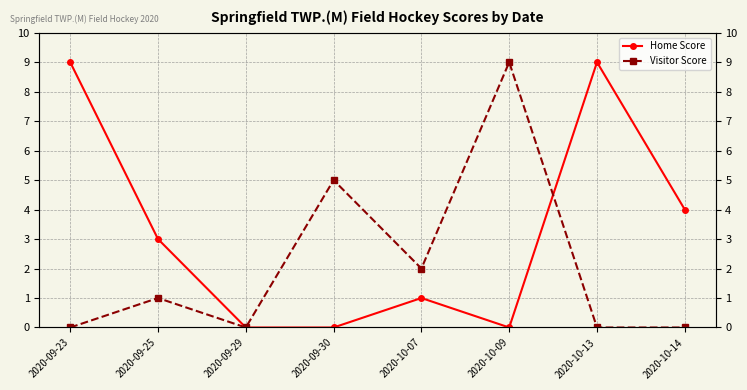

Rank the categories by Home Score value from highest to lowest.

2020-09-23, 2020-10-13, 2020-10-14, 2020-09-25, 2020-10-07, 2020-09-29, 2020-09-30, 2020-10-09